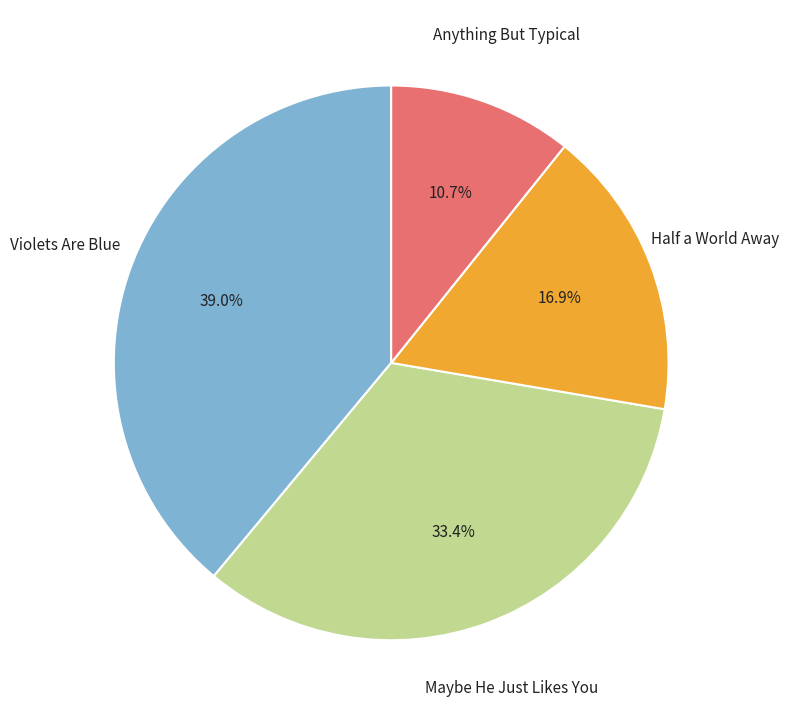

Rank the categories by value from highest to lowest.

Violets Are Blue, Maybe He Just Likes You, Half a World Away, Anything But Typical